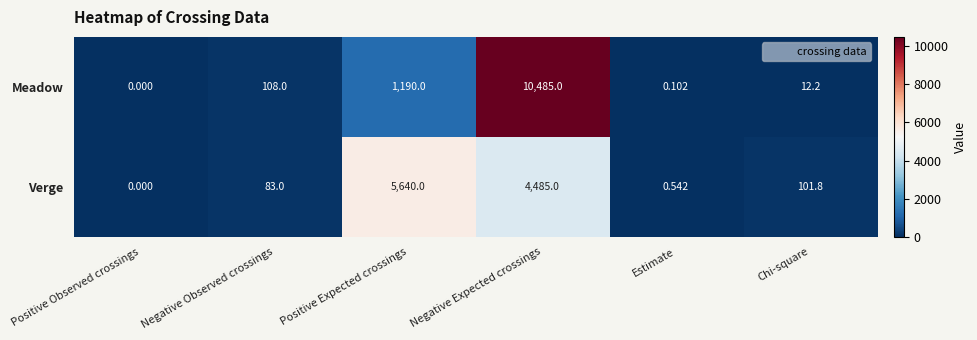

Which series has the largest total across all categories?

Meadow